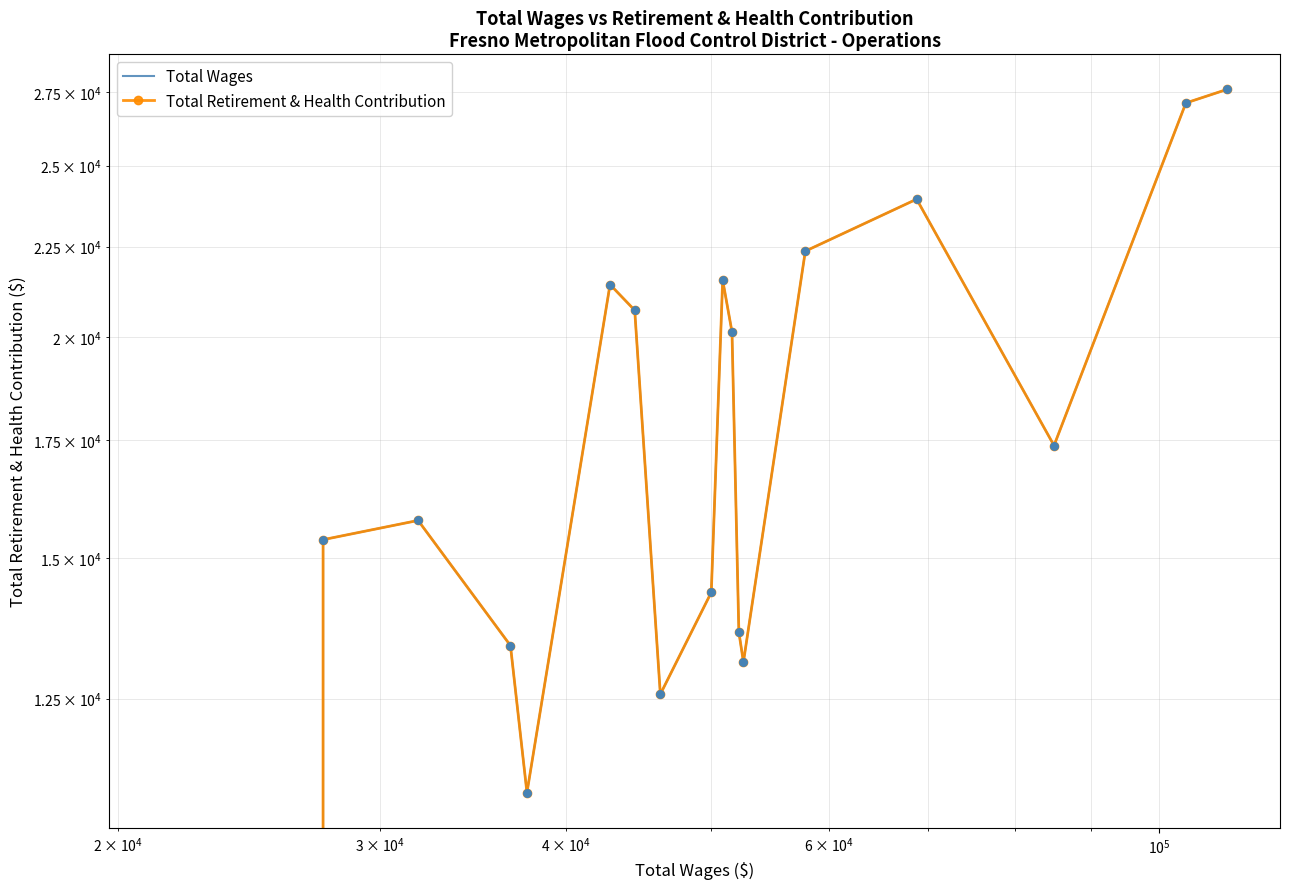

Which series has the largest total across all categories?

Total Wages